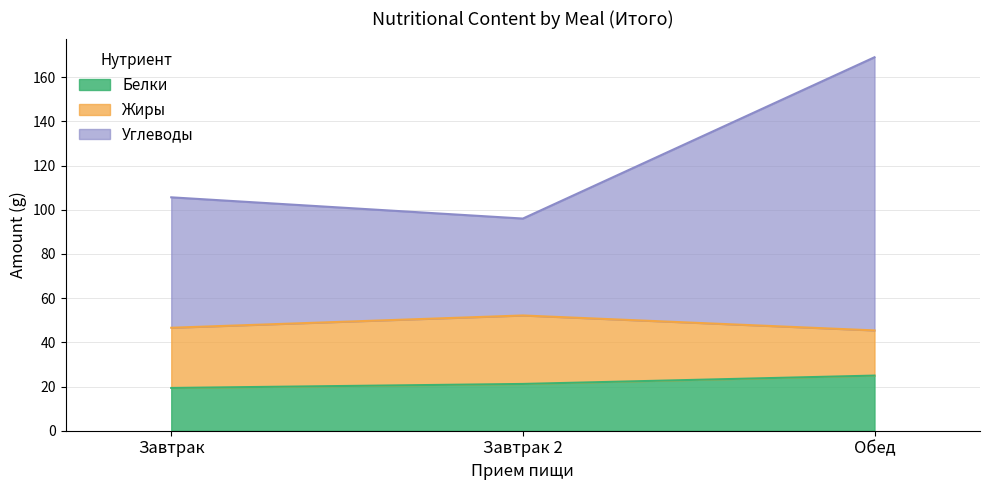

The Белки series shows 7.7 at Завтрак. True or false?

False